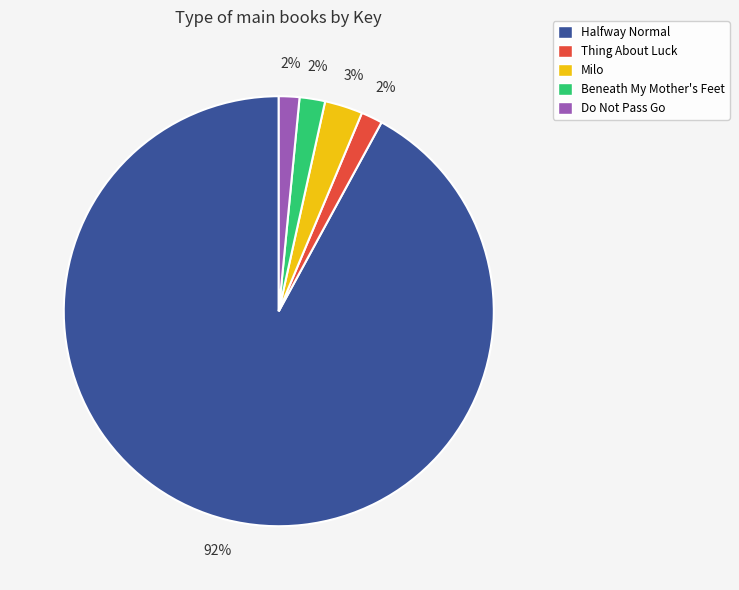

To the nearest percent, what is the difference between the Beneath My Mother's Feet and Milo slice percentages?

1%